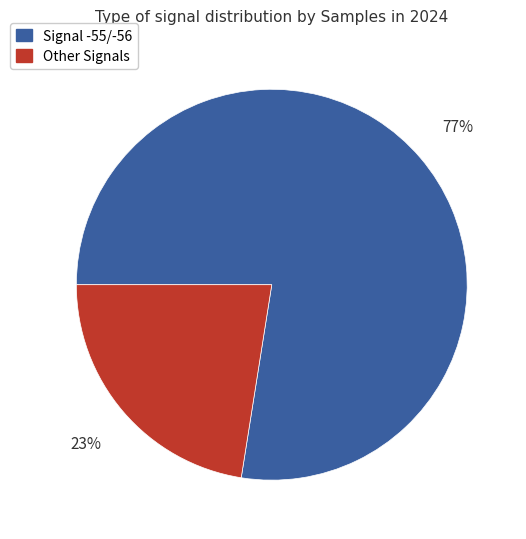

Rank the categories by value from highest to lowest.

Signal -55/-56, Other Signals